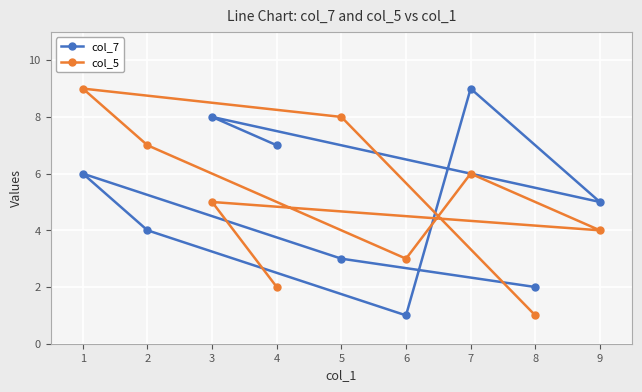

How many data points in col_5 are less than 5?

4